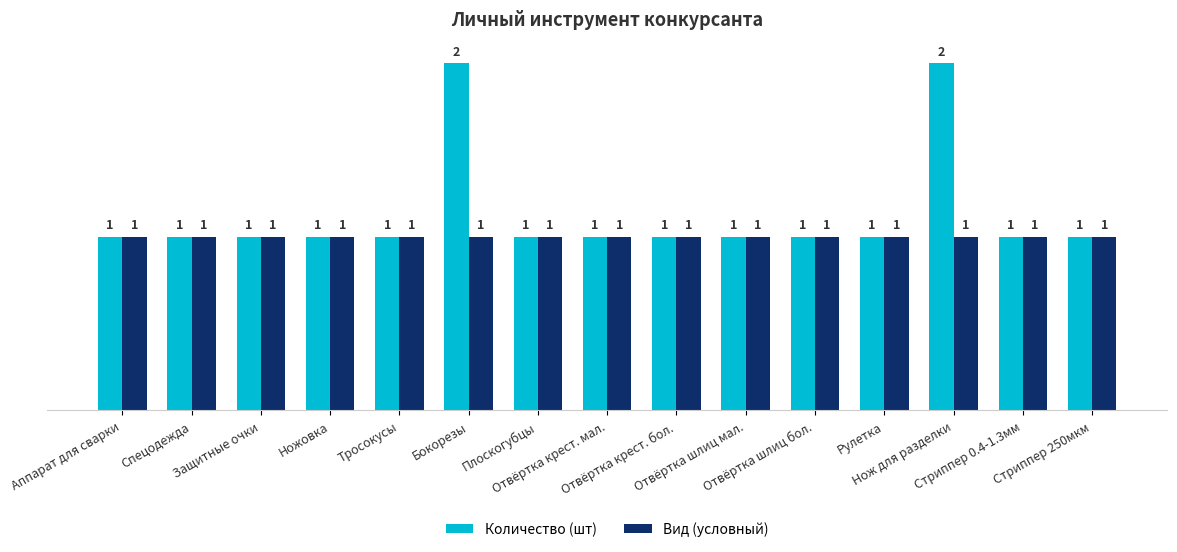

What is the value of the Количество (шт) bar at the 6th from the left?

2